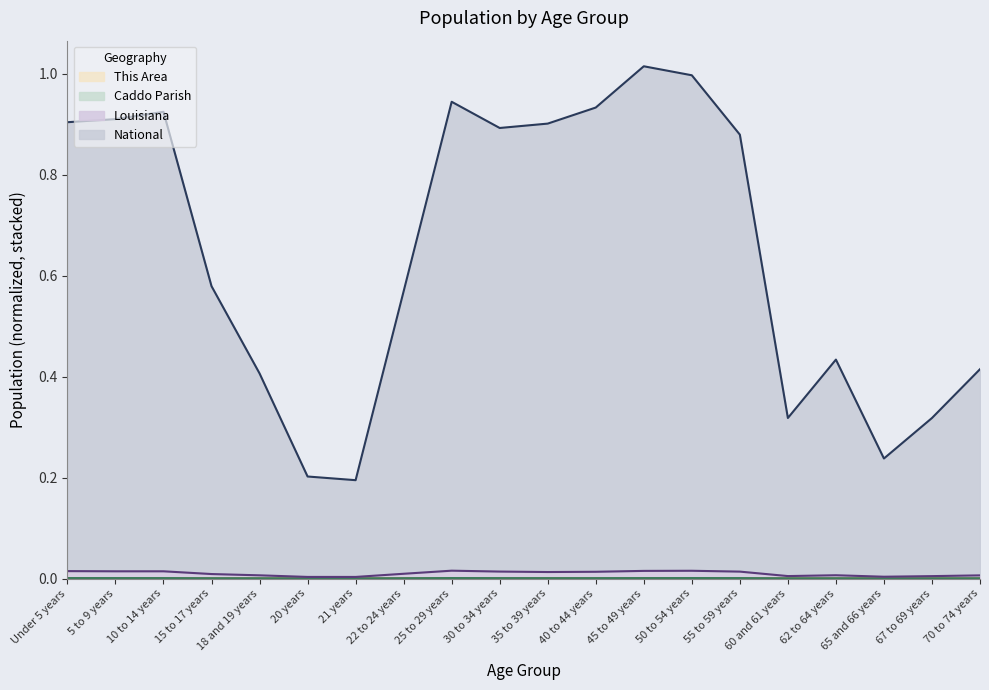

List the series in order of their peak value, lowest first.

This Area, Caddo Parish, Louisiana, National